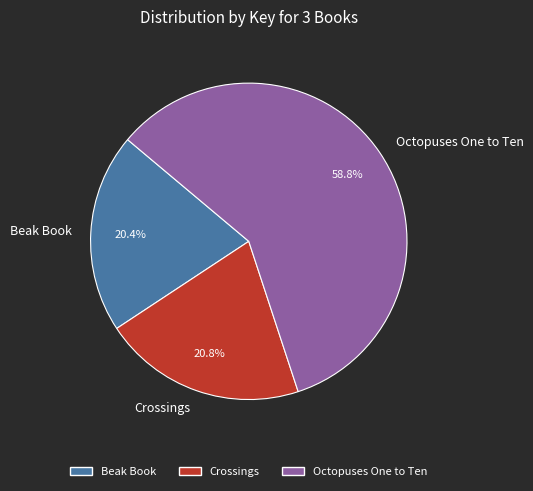

What percentage is NOT represented by Beak Book?

79.6%